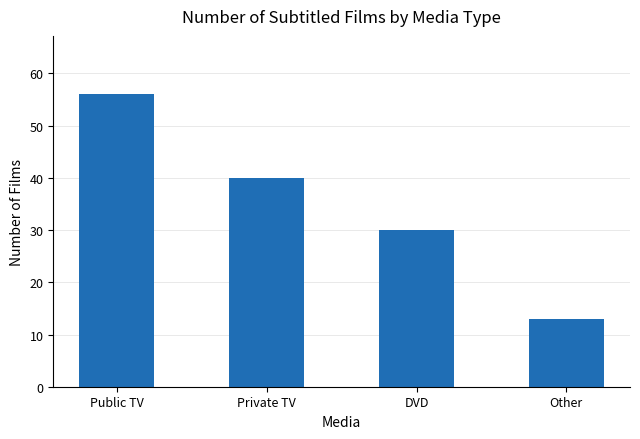

Which category has the highest value across all series?

Public TV